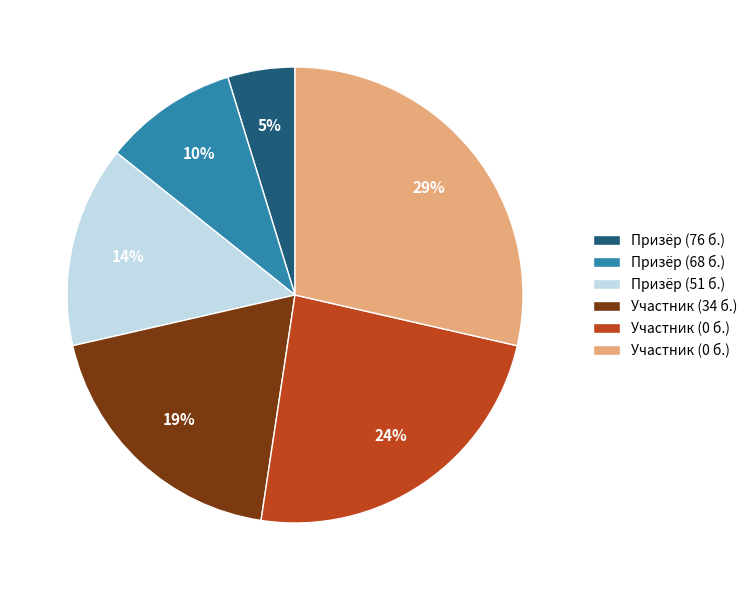

To the nearest percent, what is the difference between the largest and smallest slice percentages?

24%